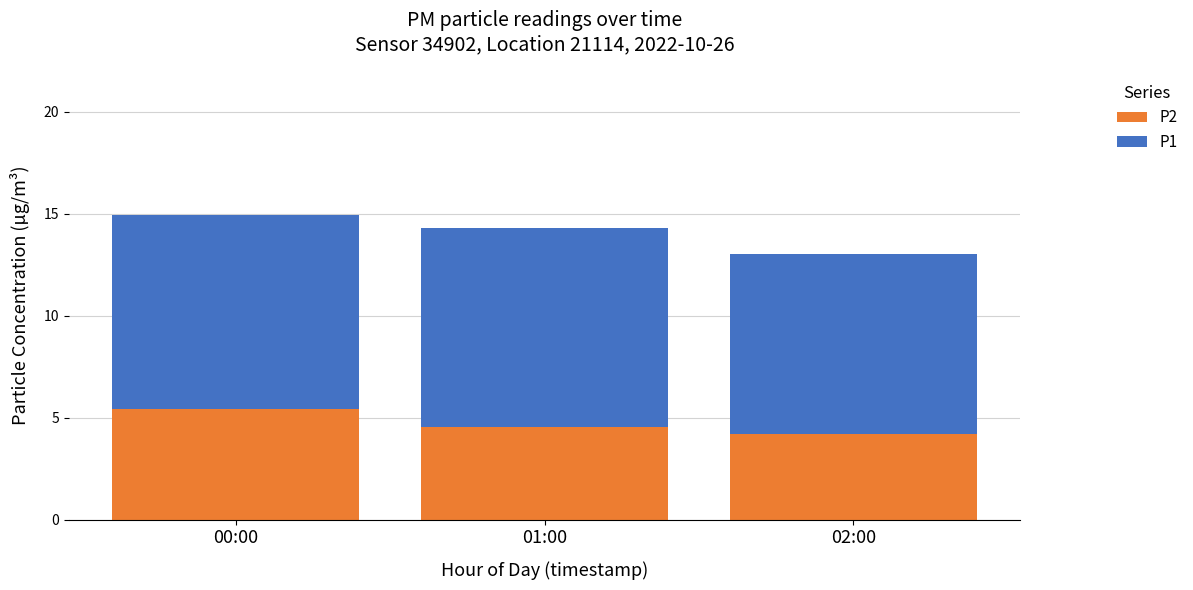

What is the average value of the P2 series?

4.7